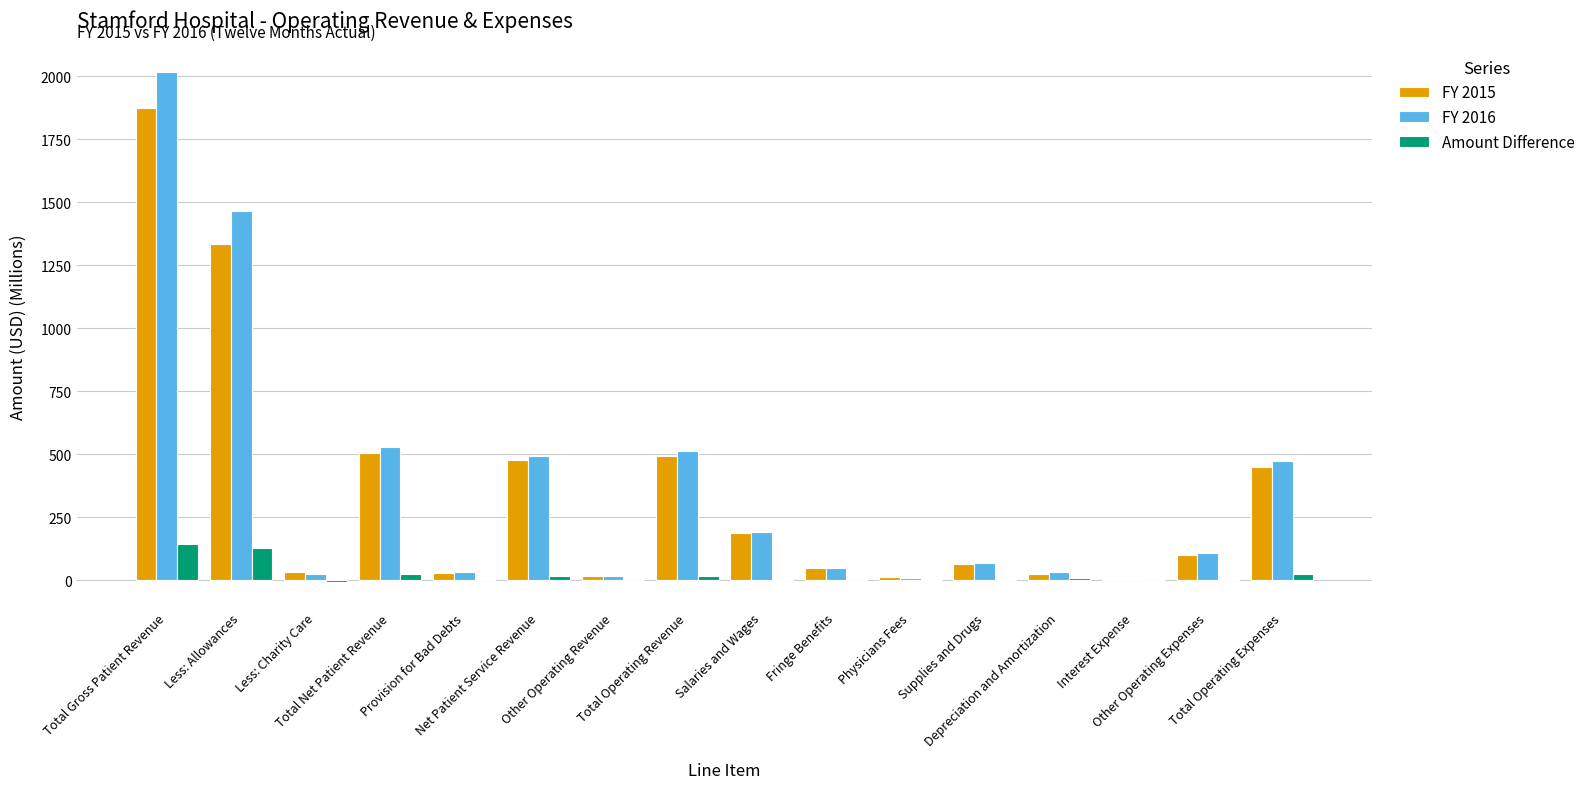

Count the number of data series in this chart.

3